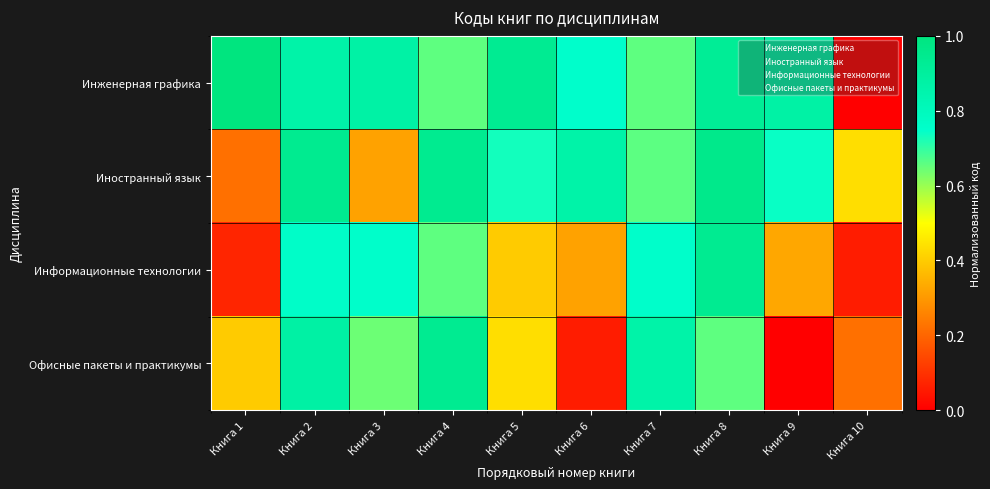

At which category is the sum across all series the highest?

Книга 8